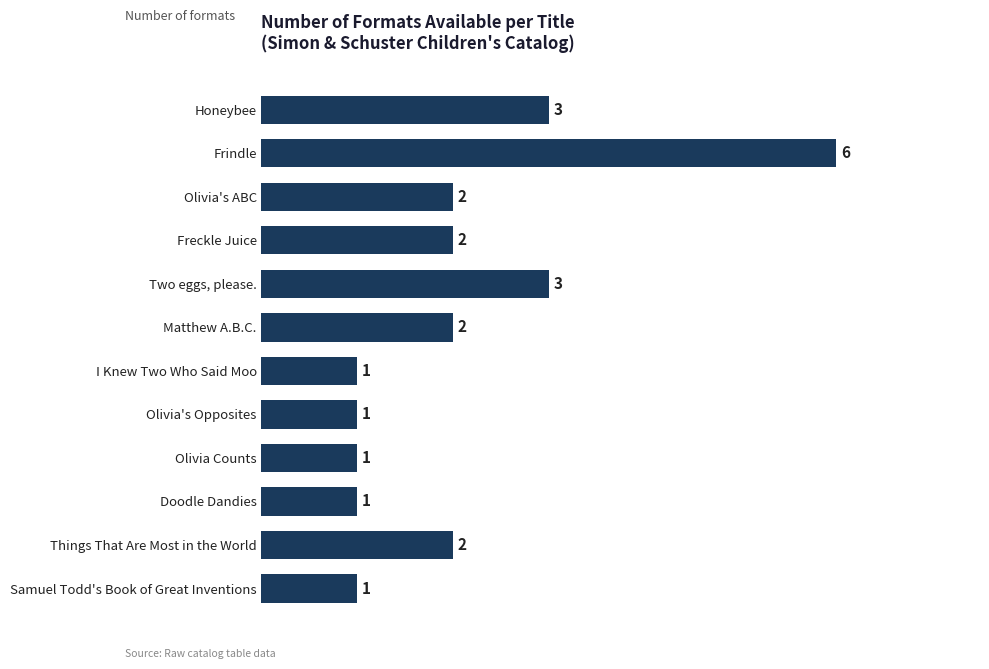

What is the difference between the maximum and minimum values?

5